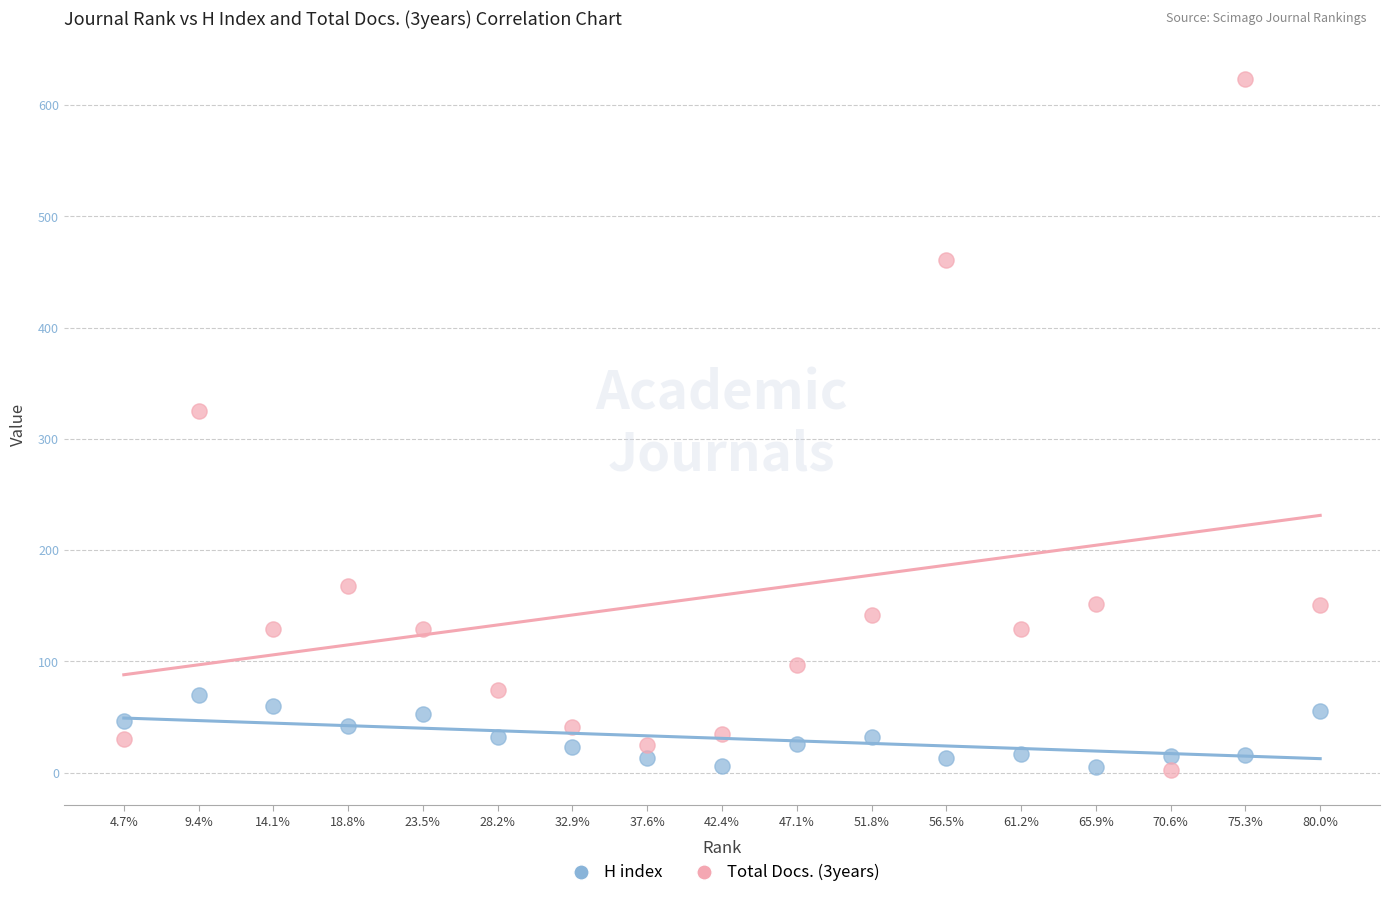

Across all data points, what is the range of X values (max minus min)?

16